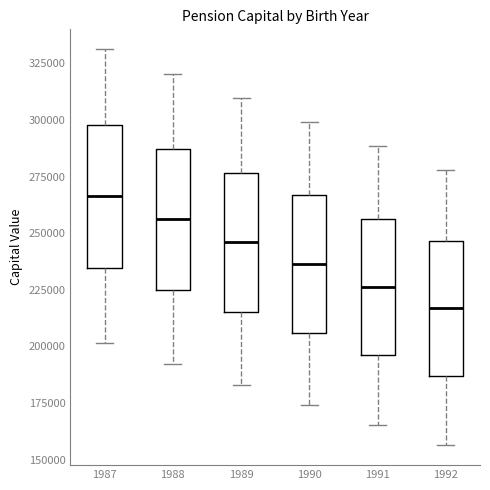

Reading left to right, read every box against the y-axis: the position of its median line, the range the box covers, and the ends of its whiskers. The values are not printed on the chart, so give them approximately, as read against the axis.

1987: median 265000, box 235000 to 300000, whiskers 200000 to 330000
1988: median 255000, box 225000 to 285000, whiskers 190000 to 320000
1989: median 245000, box 215000 to 275000, whiskers 185000 to 310000
1990: median 235000, box 205000 to 265000, whiskers 175000 to 300000
1991: median 225000, box 195000 to 255000, whiskers 165000 to 290000
1992: median 215000, box 185000 to 245000, whiskers 155000 to 280000